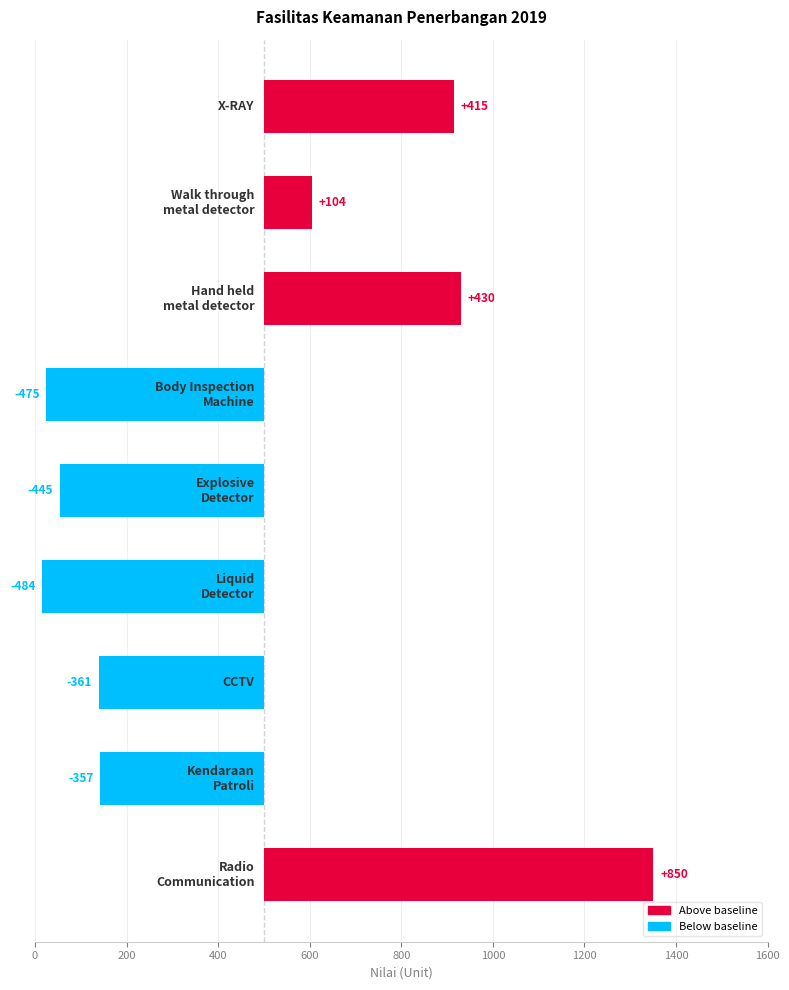

What is the difference between the maximum and minimum values?

1334